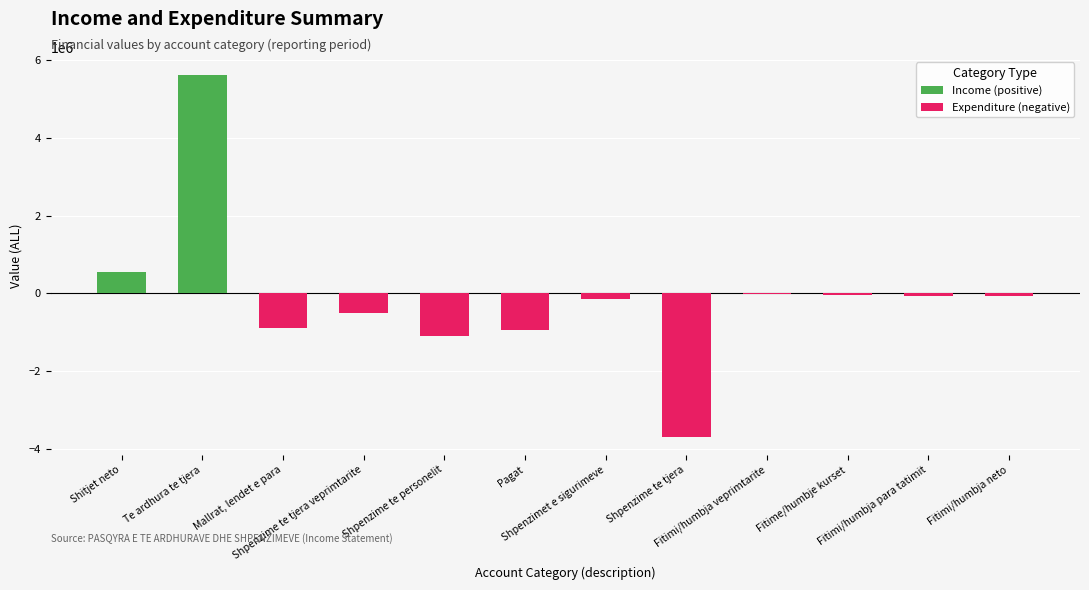

What is the value of the Expenditure (negative) bar at the 10th from the left?

-47904